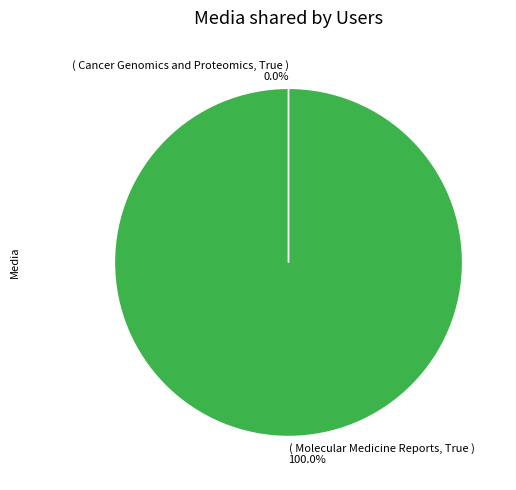

Is there any slice that represents more than half of the pie?

Yes